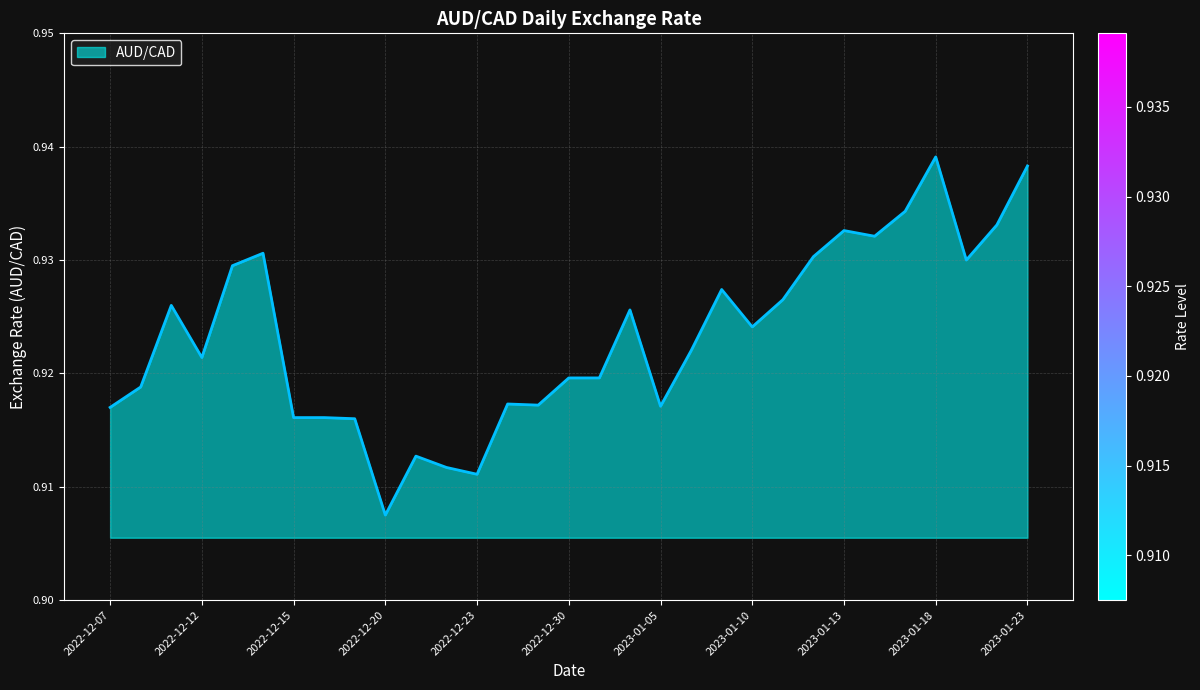

What is the minimum value shown in the chart?

0.9